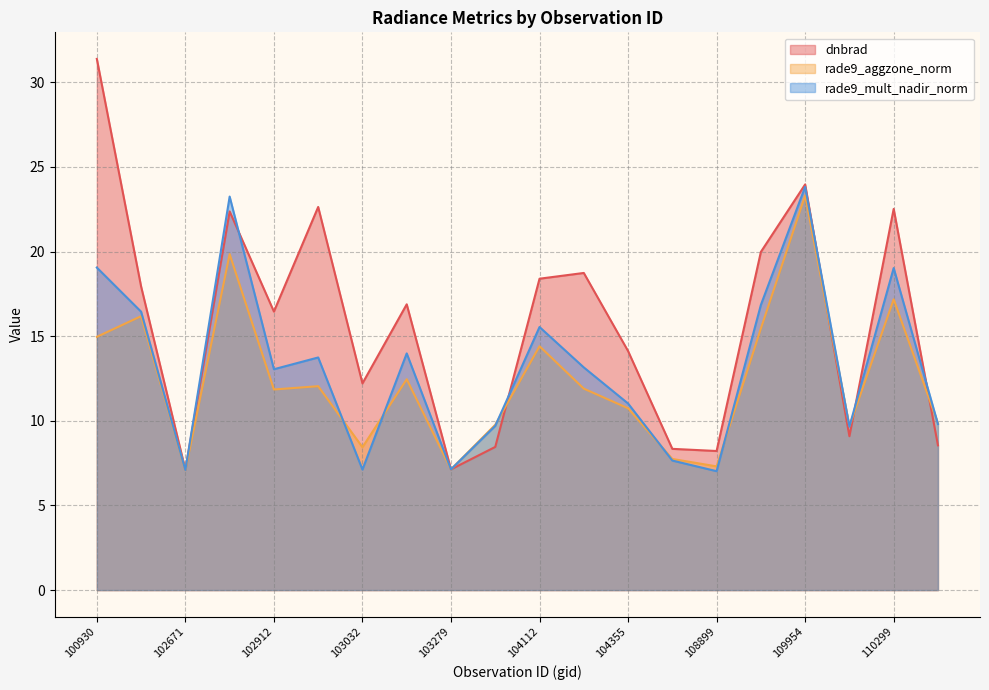

At how many categories does at least one series exceed 12?

13